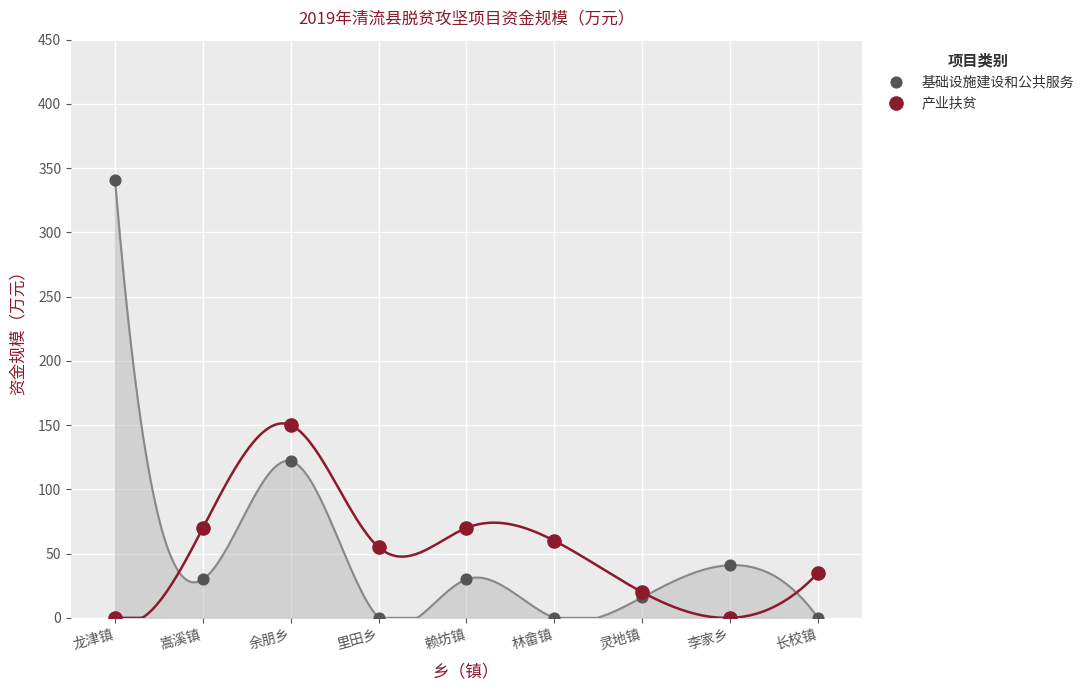

Which series has the largest Y range (max minus min)?

基础设施建设和公共服务